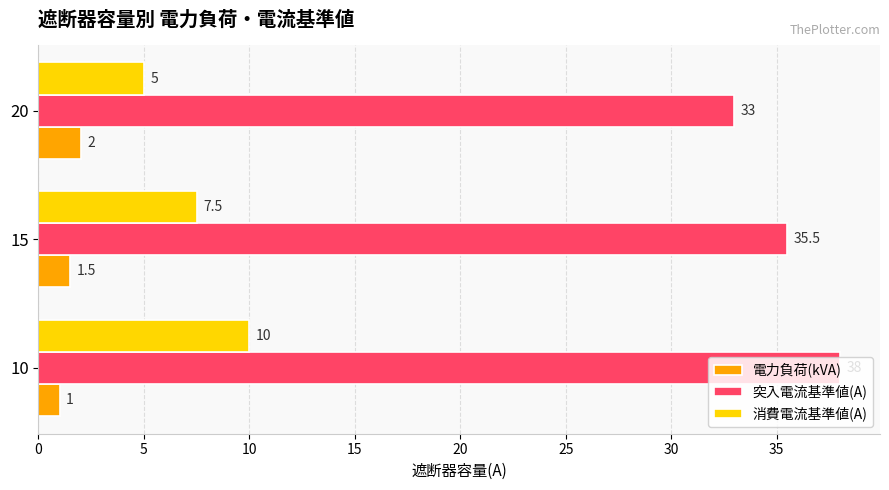

Count the 突入電流基準値(A) values in the range 33 to 38.

3